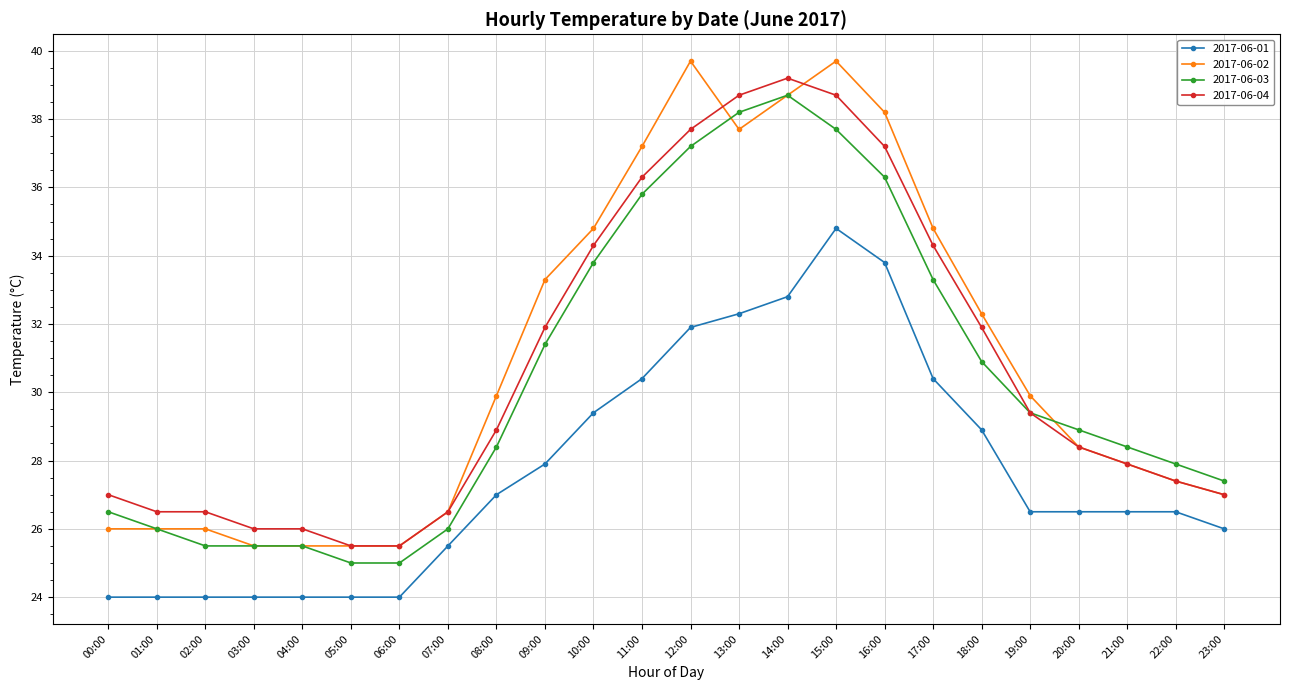

How many categories are shown in the chart?

24